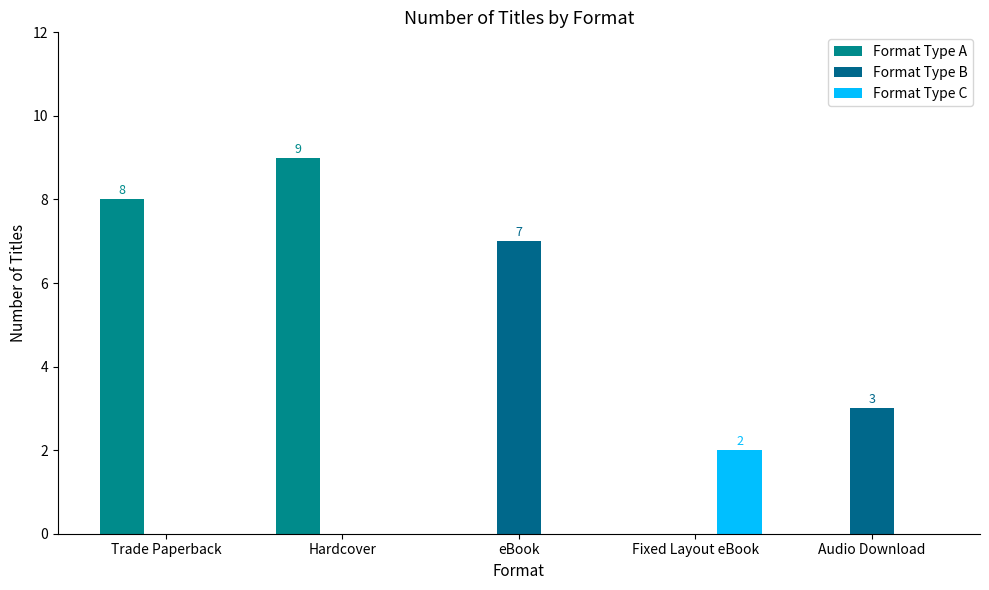

What is the label of the 1st bar from the left?

Trade Paperback